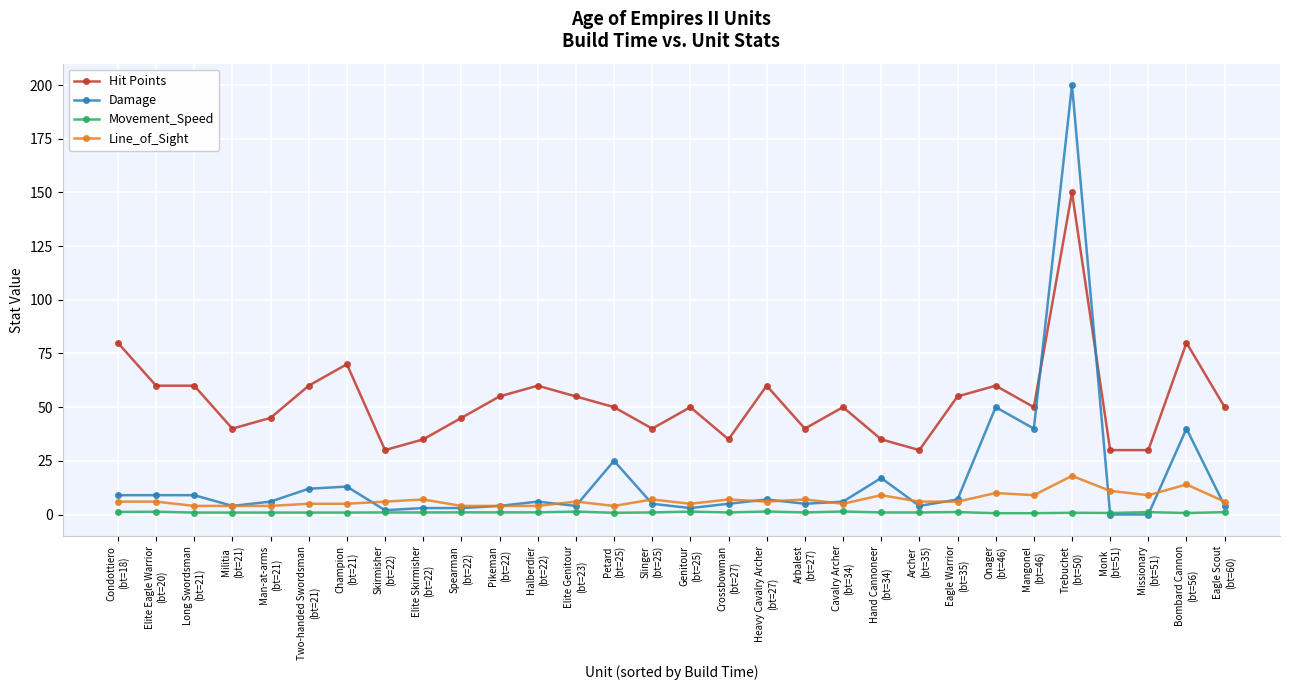

What is the lowest value of the Movement_Speed series?

0.6